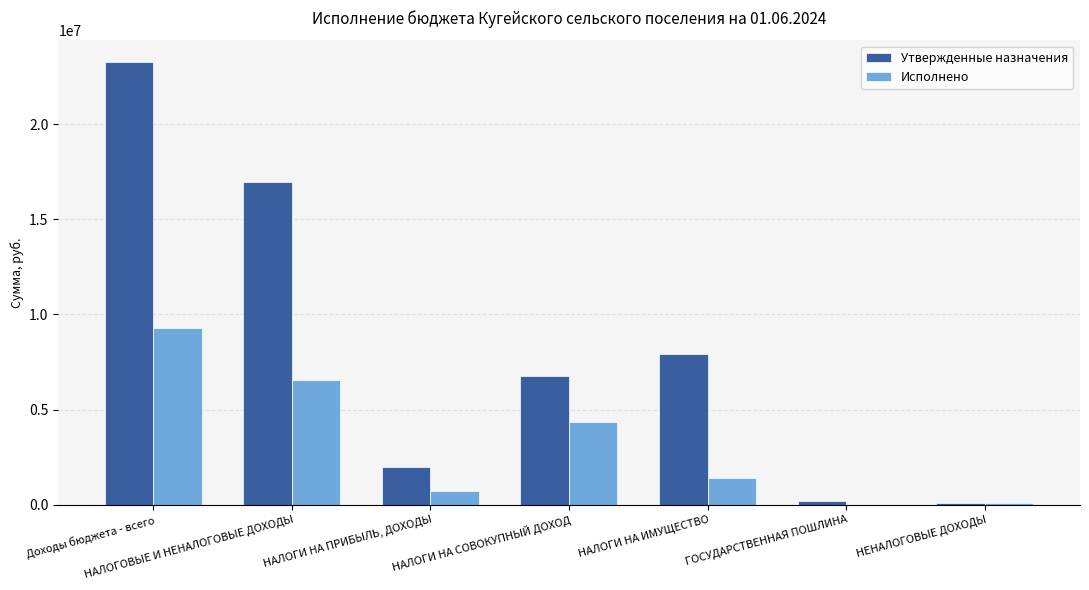

Which series changed the most between НАЛОГИ НА ПРИБЫЛЬ, ДОХОДЫ and НАЛОГИ НА СОВОКУПНЫЙ ДОХОД?

Утвержденные назначения